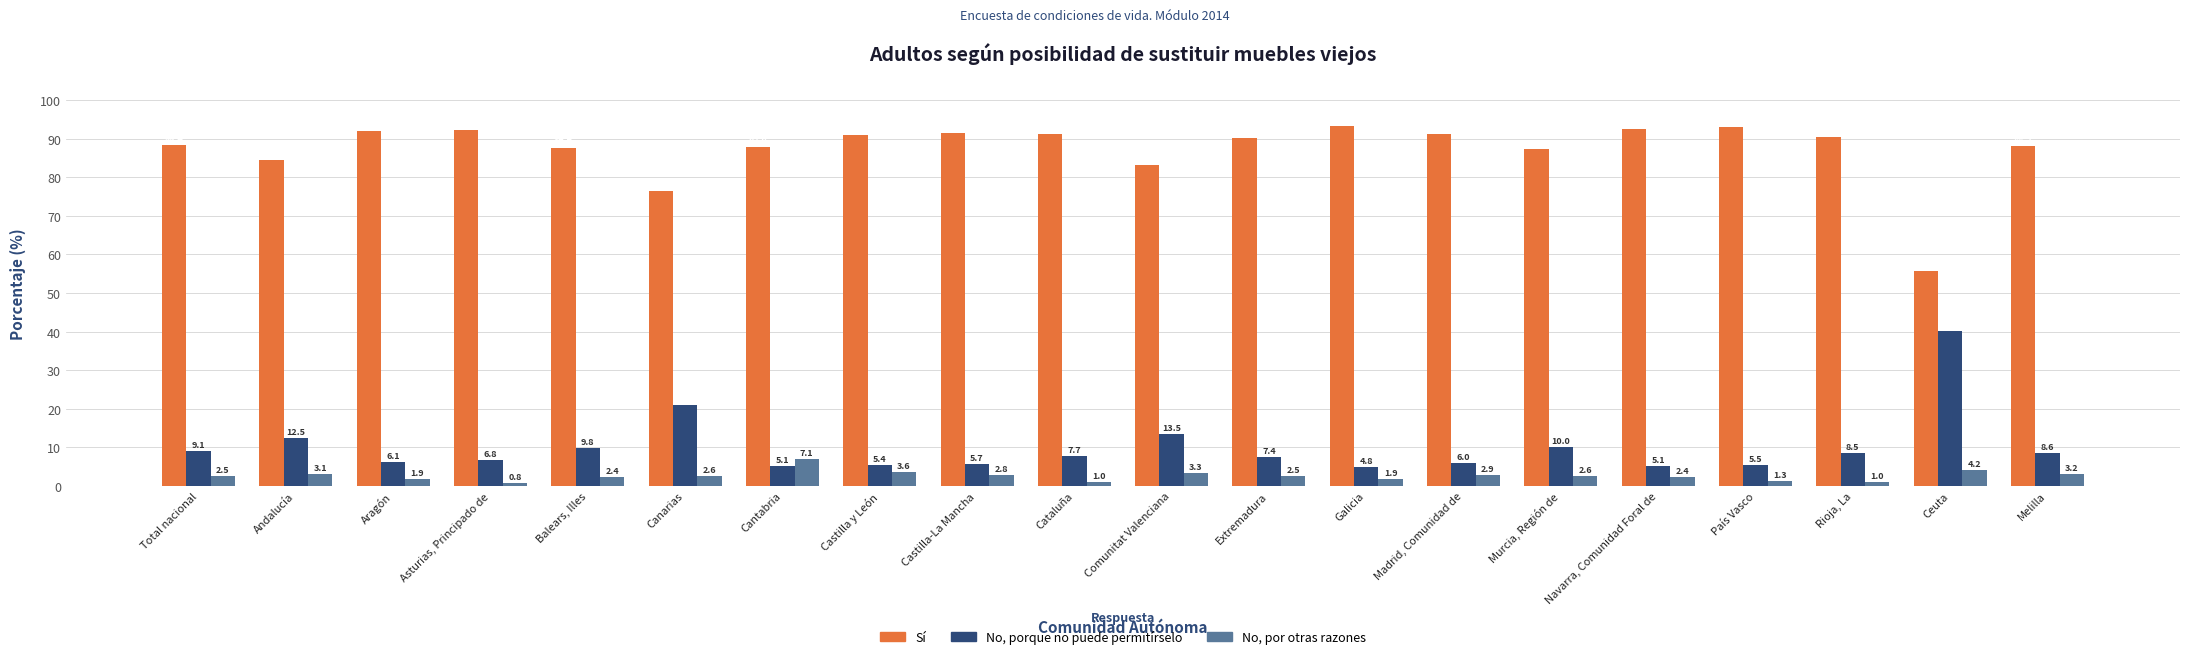

Reading left to right, extract all data points from this chart.

Sí: 88.4	84.4	92.0	92.3	87.7	76.5	87.9	91.0	91.5	91.3	83.3	90.2	93.3	91.1	87.4	92.5	93.1	90.5	55.7	88.2
No, porque no puede permitírselo: 9.1	12.5	6.1	6.8	9.8	20.9	5.1	5.4	5.7	7.7	13.5	7.4	4.8	6.0	10.0	5.1	5.5	8.5	40.1	8.6
No, por otras razones: 2.5	3.1	1.9	0.8	2.4	2.6	7.1	3.6	2.8	1.0	3.3	2.5	1.9	2.9	2.6	2.4	1.3	1.0	4.2	3.2